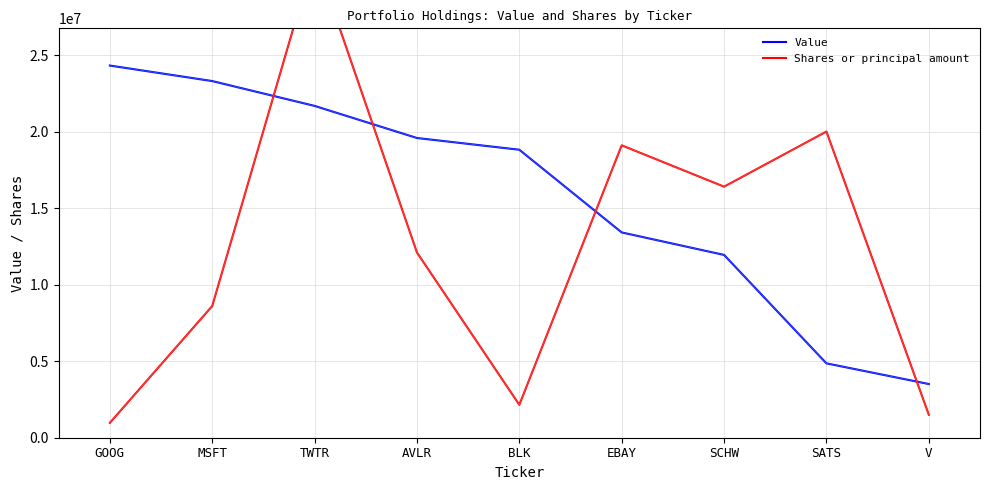

At which label is Value closest to 13909000?

EBAY